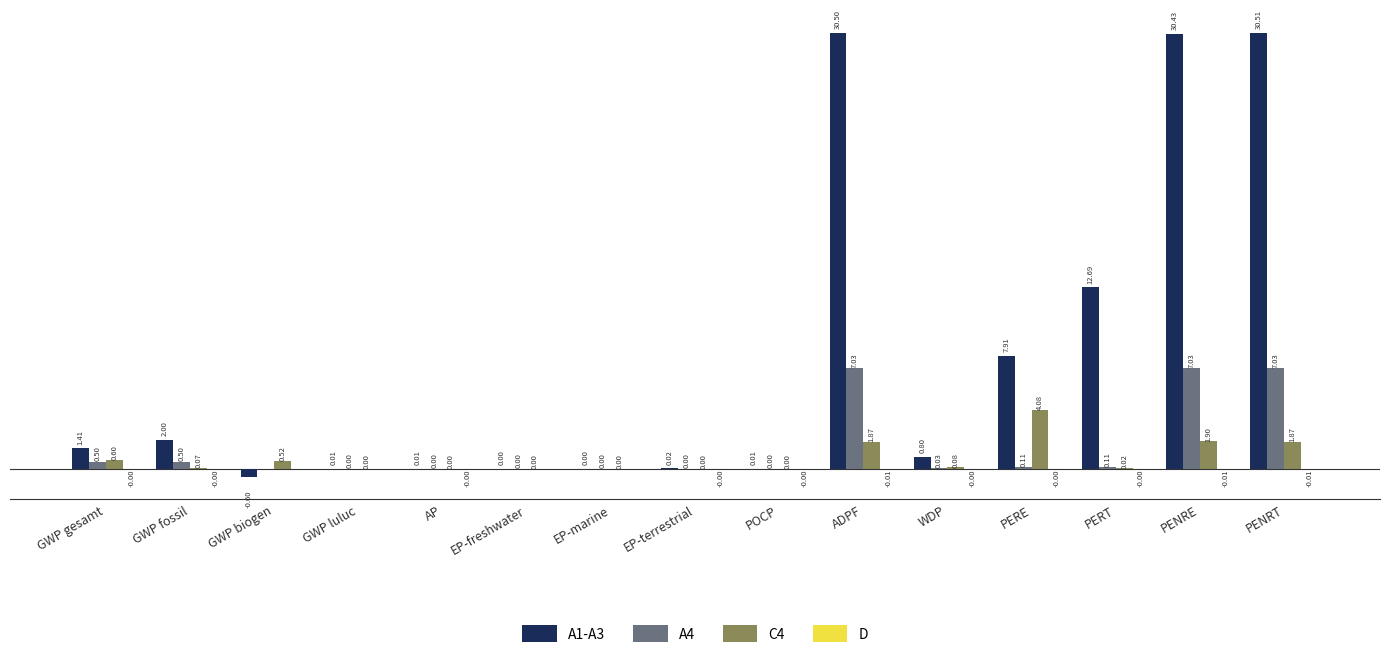

Is the value of A4 at PERE greater than the value of C4 at EP-marine?

Yes